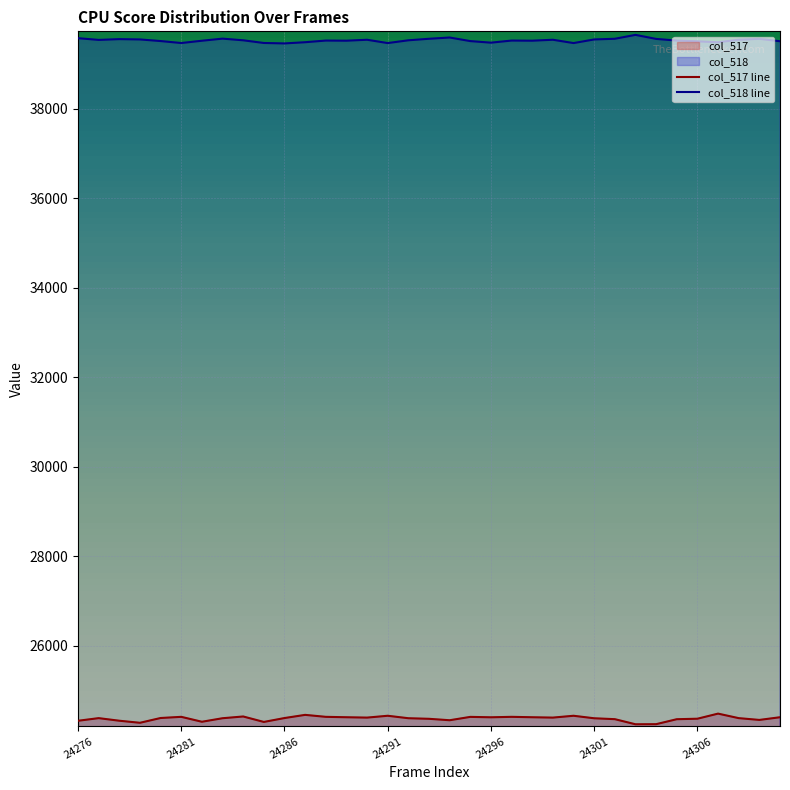

What is the difference between the maximum and minimum values in the col_518 line series?

191